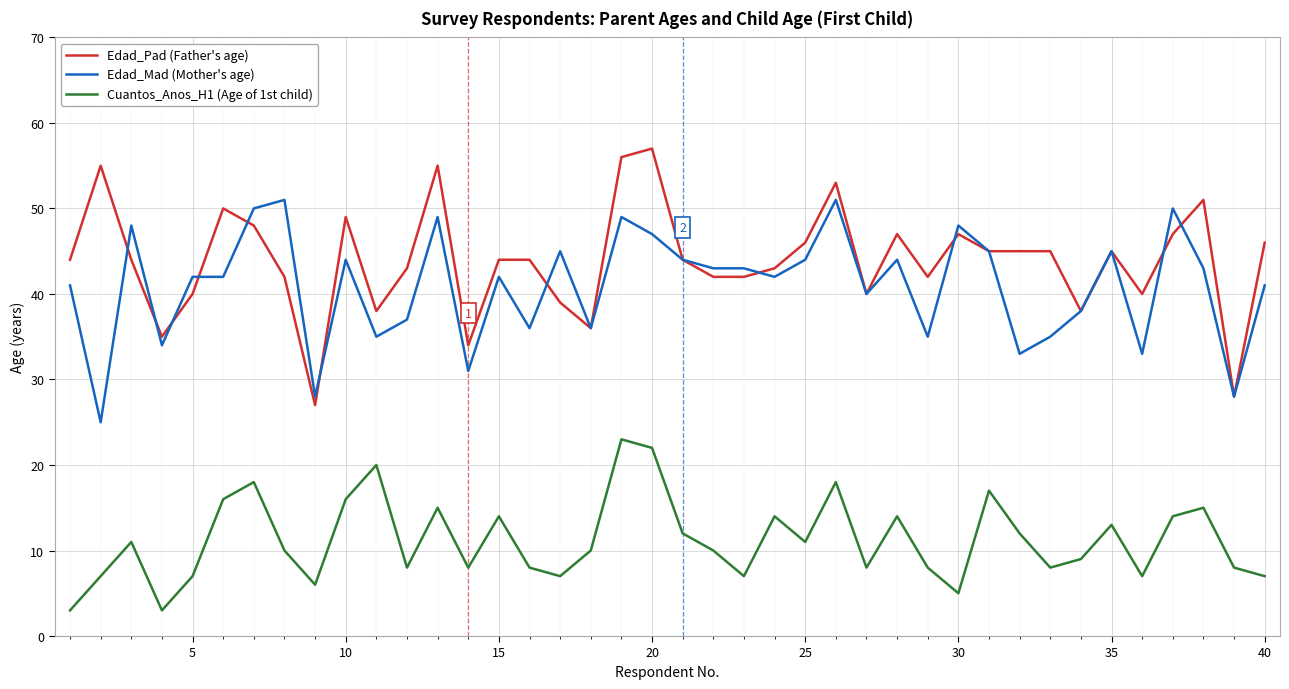

How many interior local peaks does the Cuantos_Anos_H1 (Age of 1st child) series have?

12